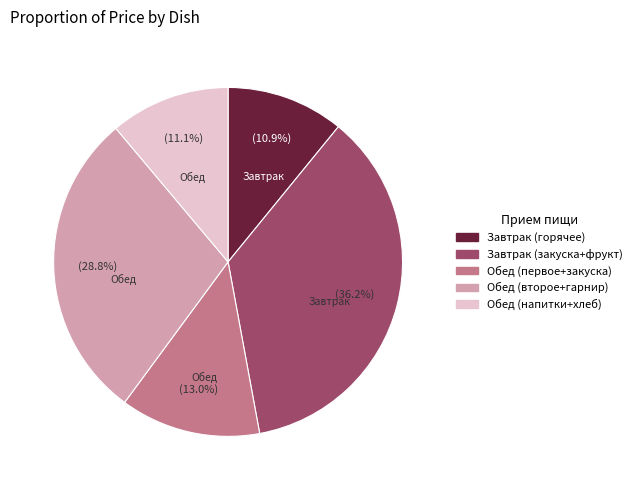

Is there a majority slice in this chart?

No